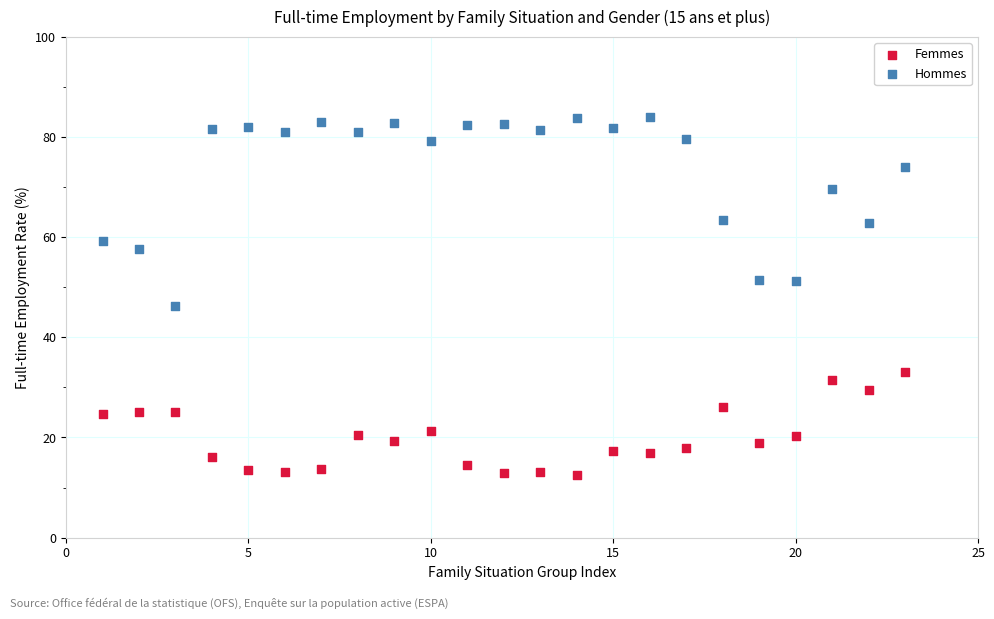

Which series has the largest Y range (max minus min)?

Hommes